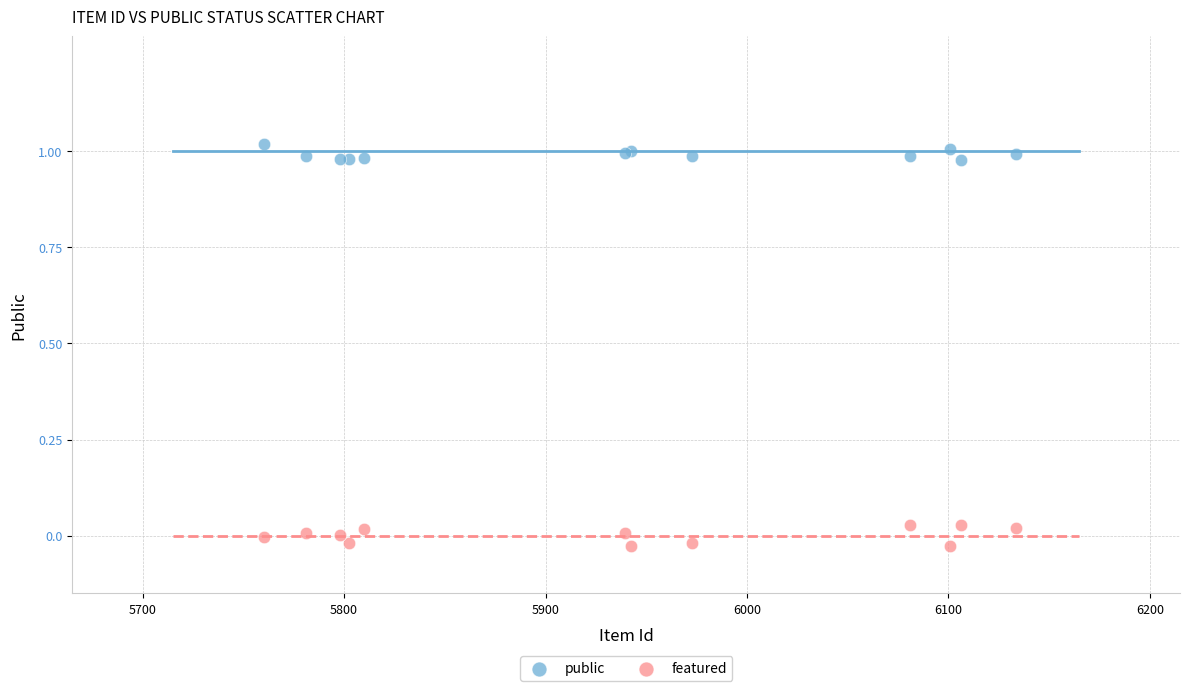

Which series has the widest spread of Y values?

featured